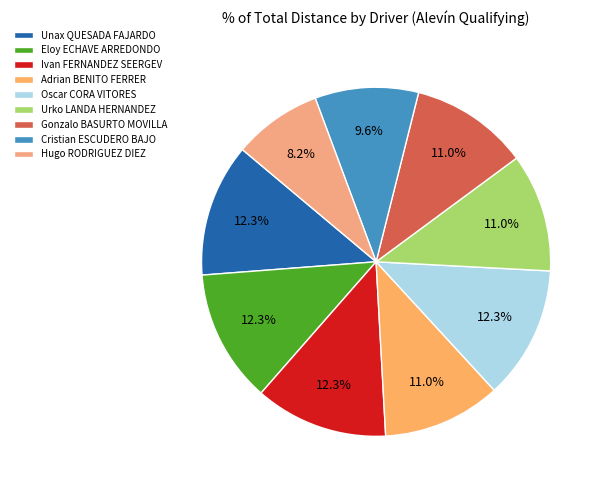

To the nearest percent, what is the combined percentage of Eloy ECHAVE ARREDONDO and Urko LANDA HERNANDEZ?

23%